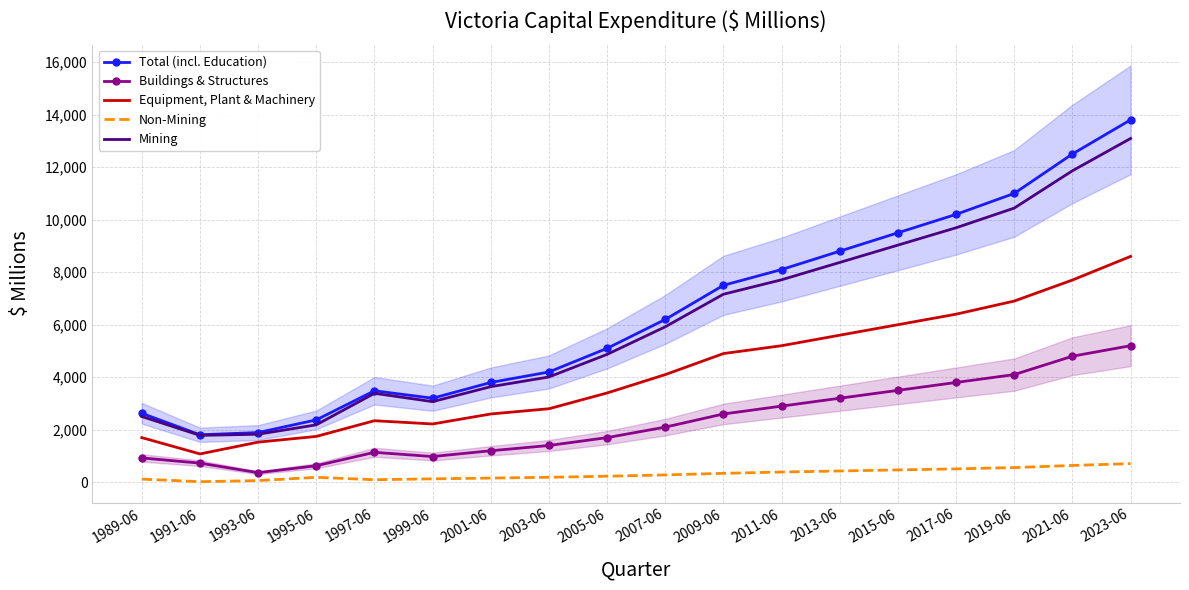

How many distinct data groups are displayed?

5